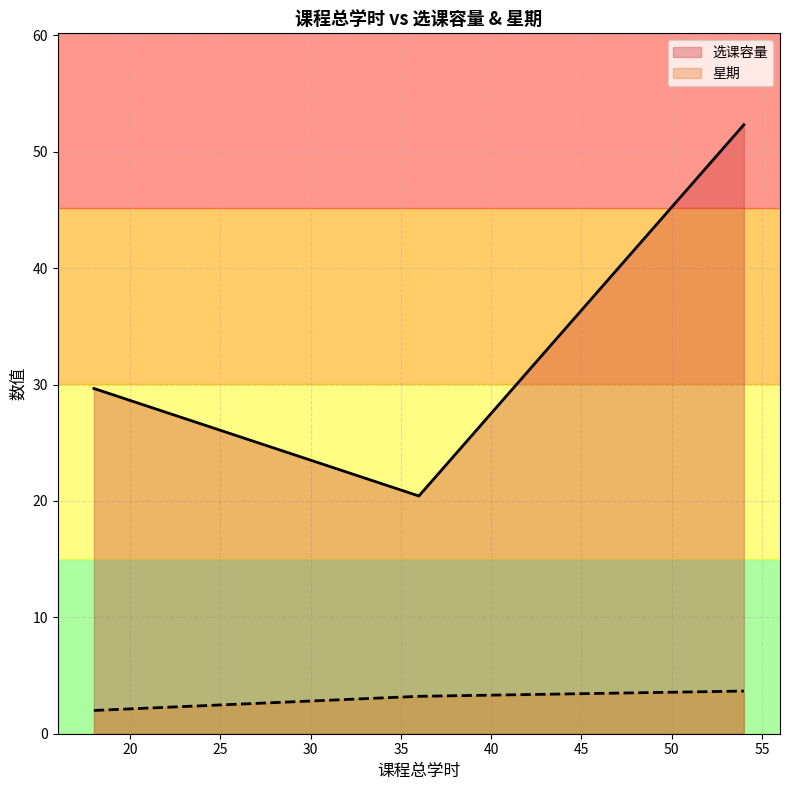

Rank the series by their maximum value, from lowest to highest.

星期, 选课容量